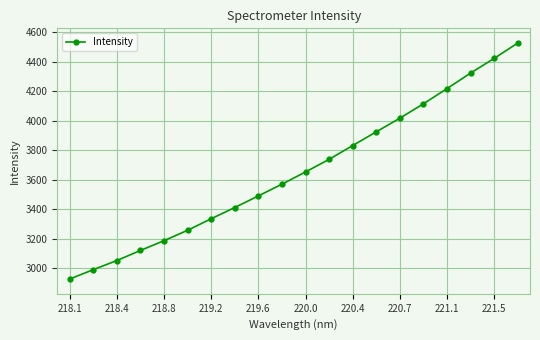

What is the sum of all values?

73101.6